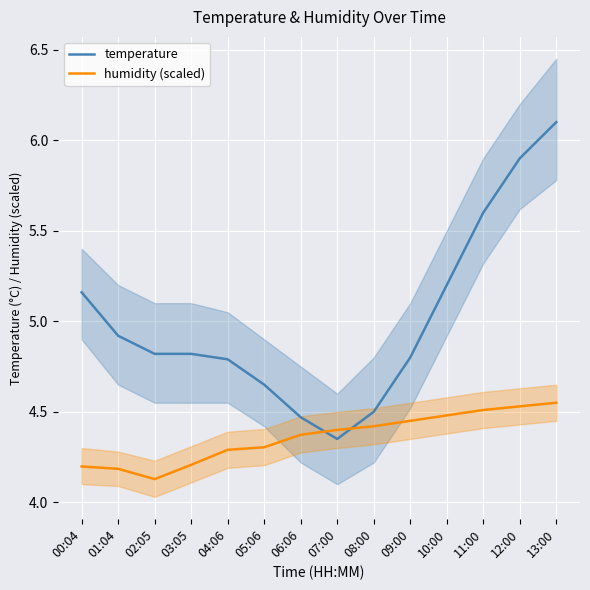

True or false: humidity (scaled) and temperature cross at least once.

True